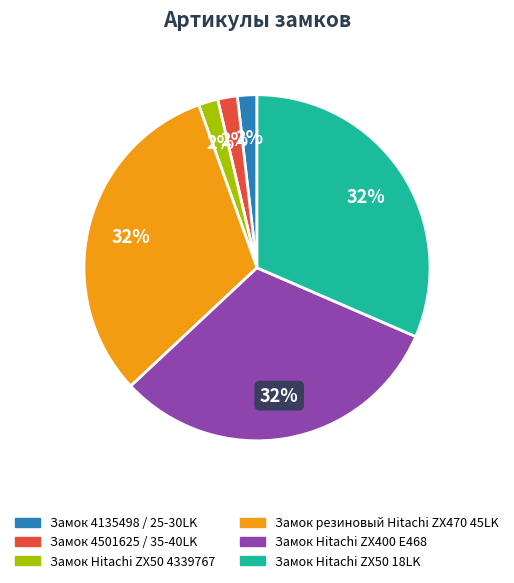

True or false: Замок резиновый Hitachi ZX470 45LK accounts for 32% of the total.

True